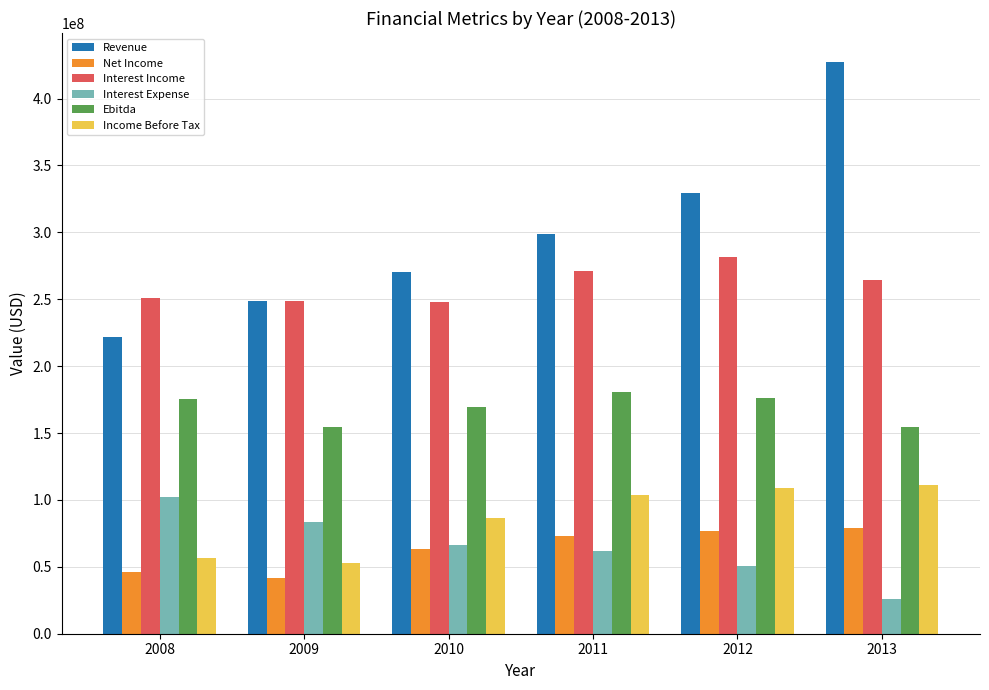

True or false: Net Income has a value of 63320000 at 2010.

True